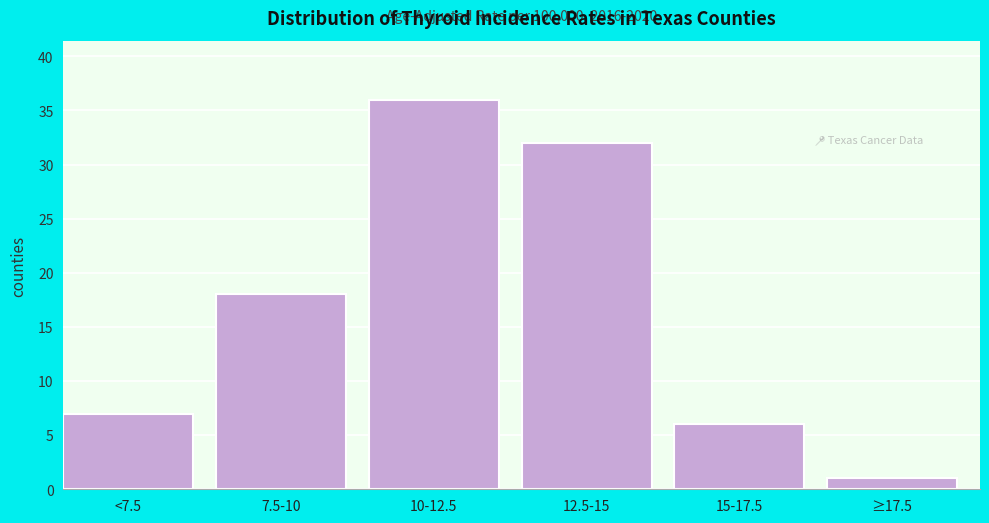

Reading left to right, extract all data points from this chart.

7	18	36	32	6	1